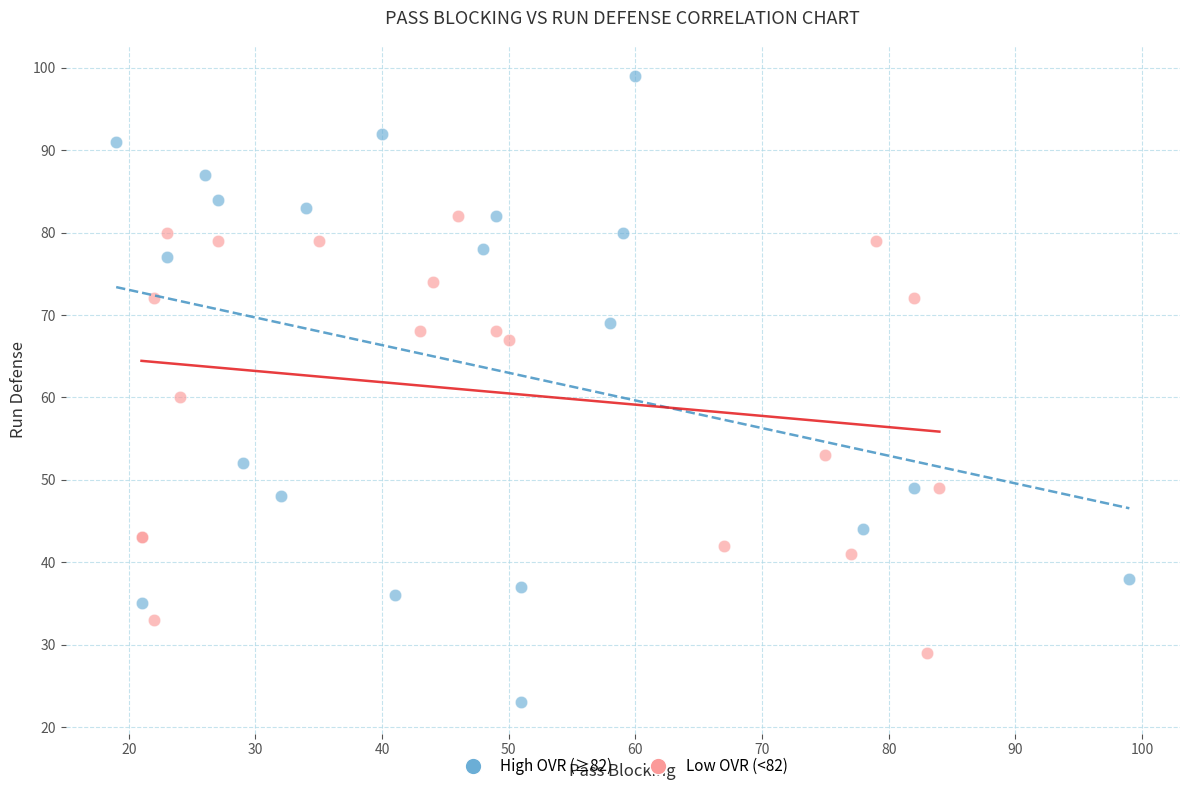

What are all the series names shown in the legend?

High OVR (≥82), Low OVR (<82)